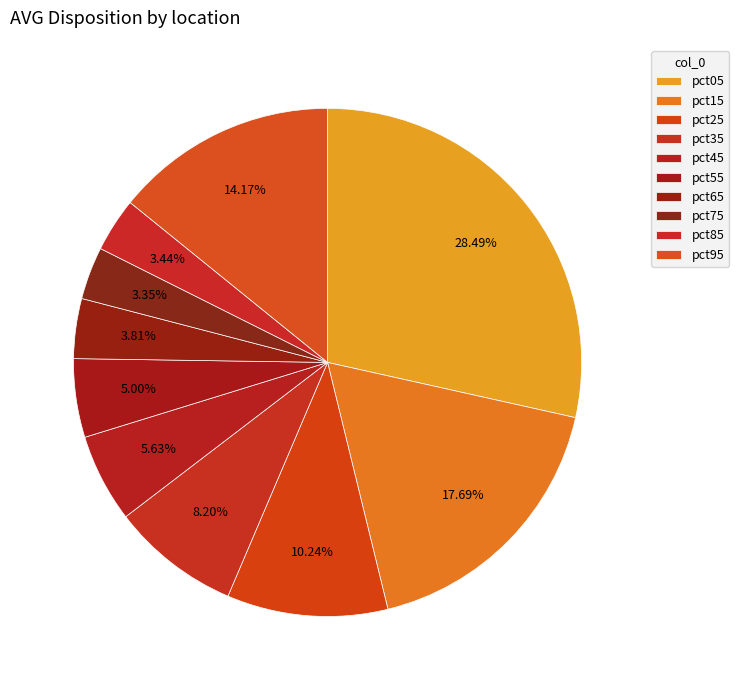

Count the number of slices in the pie.

10